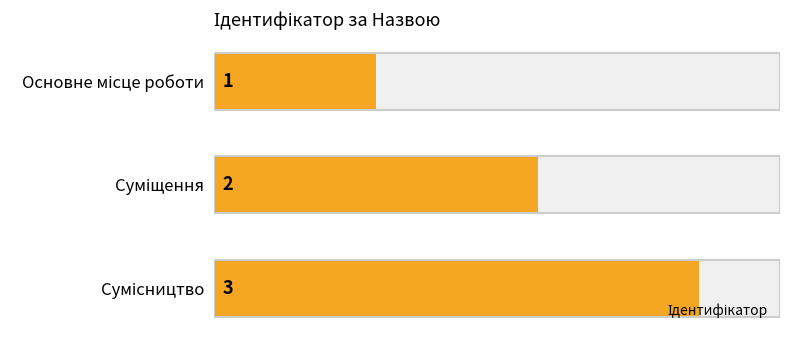

Rank the categories by value from highest to lowest.

Сумісництво, Суміщення, Основне місце роботи